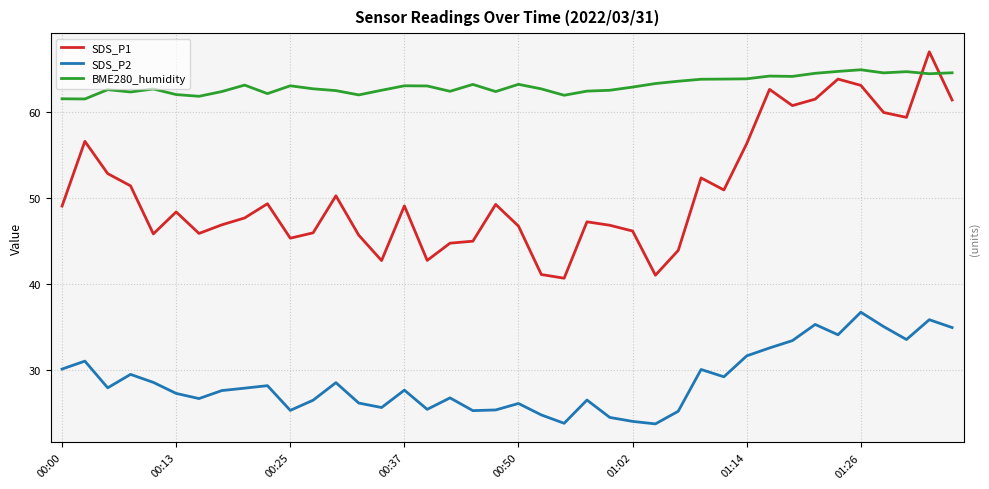

How many interior local peaks does the SDS_P1 series have?

11